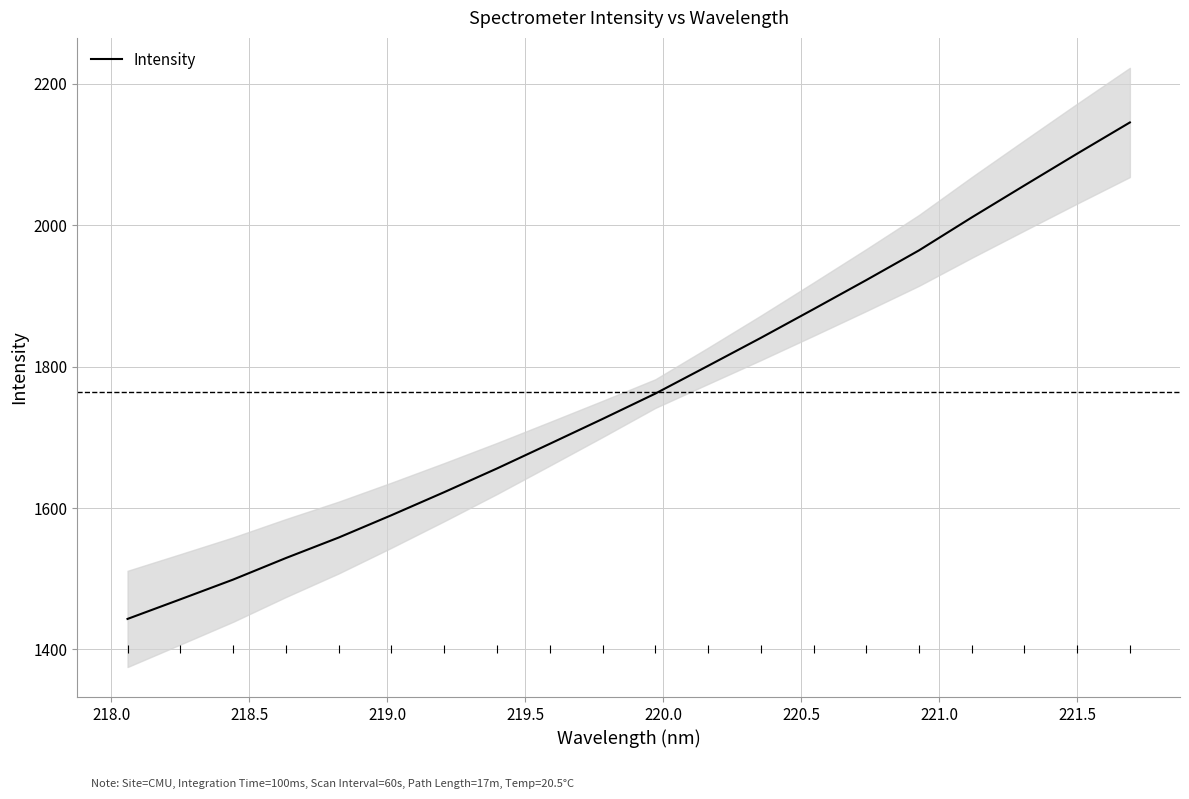

What is the maximum value for Intensity?

2145.3